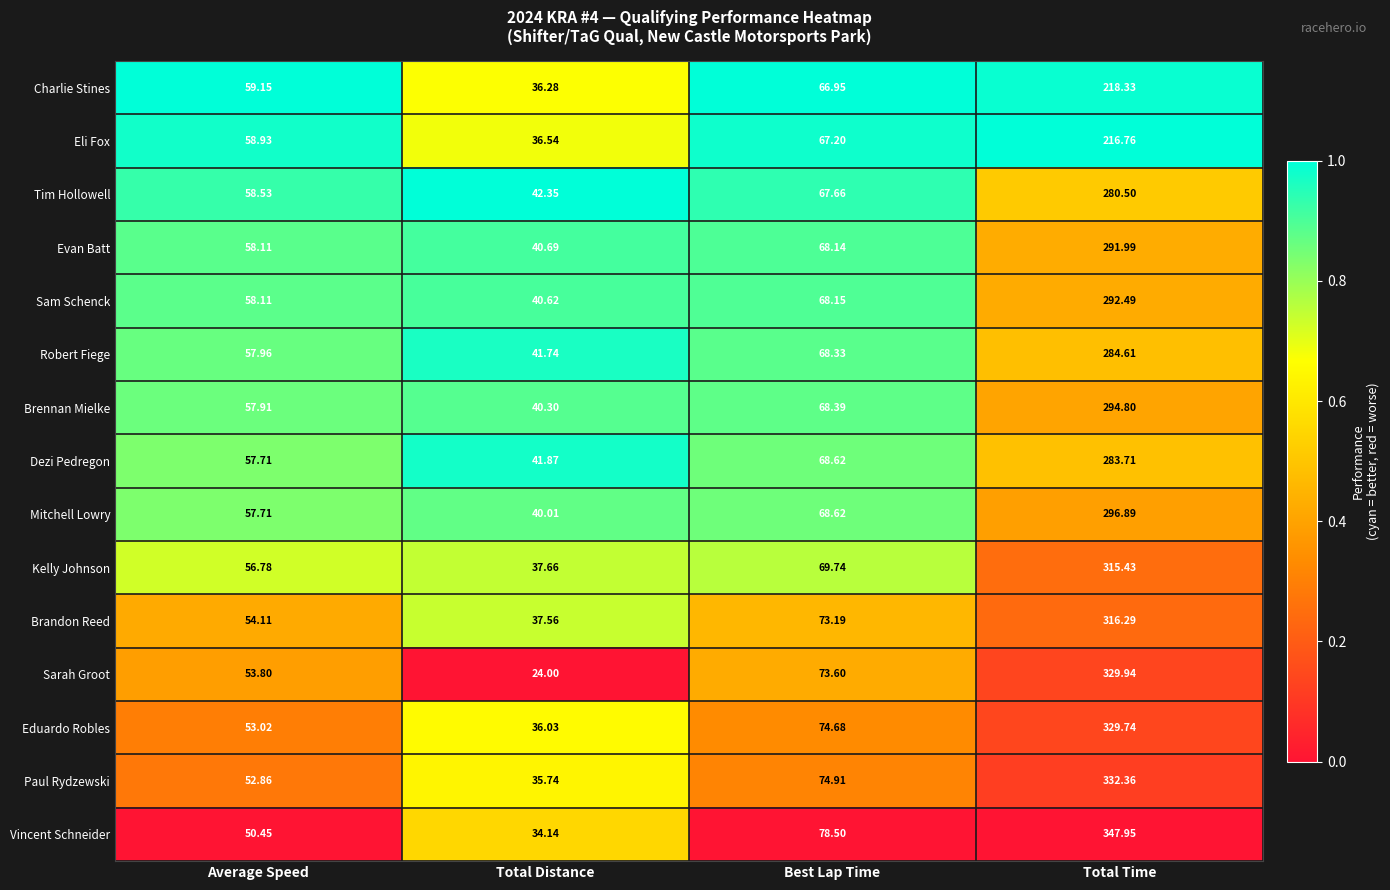

Where does the Evan Batt series first go above 68?

Best Lap Time